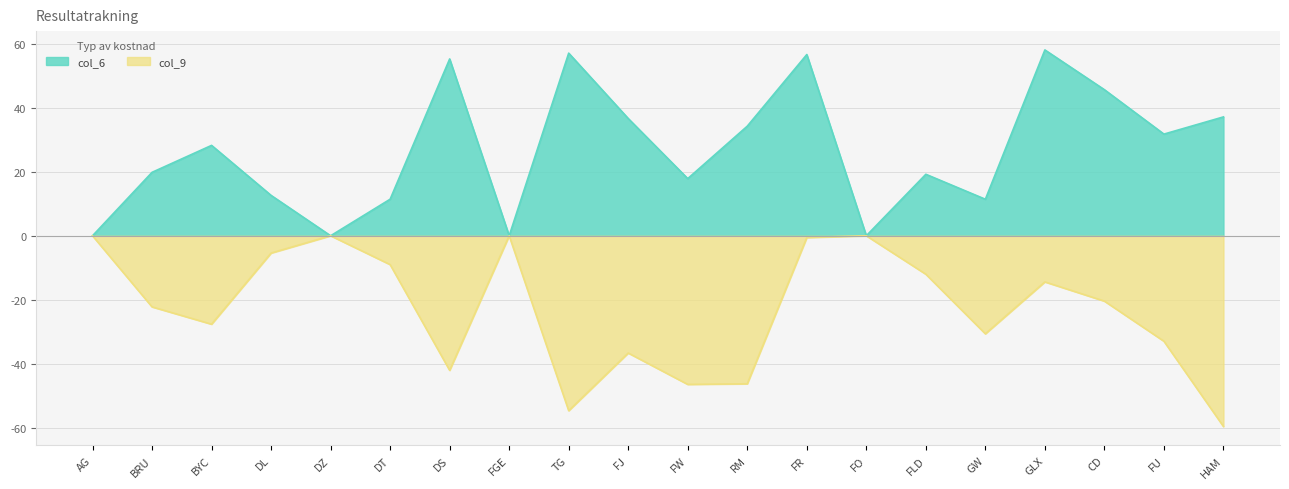

Which category has the highest value in the col_6 series?

GLX